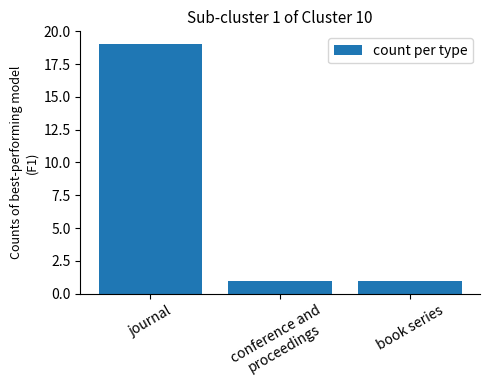

True or false: the data shows 19 at journal.

True